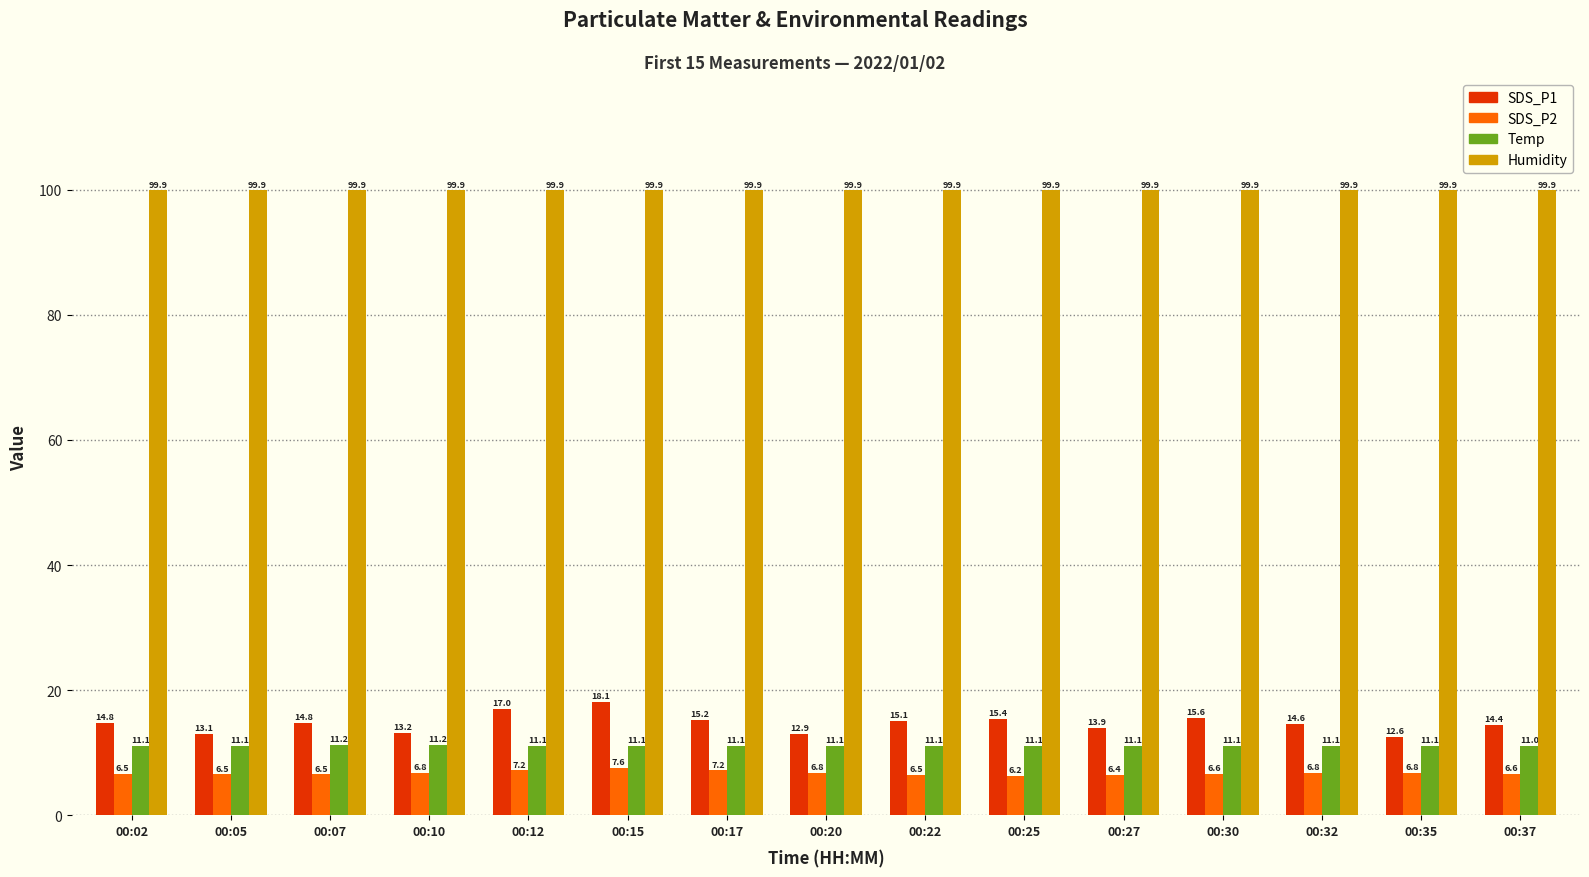

Is the value of Temp at 00:32 greater than the value of SDS_P2 at 00:17?

Yes